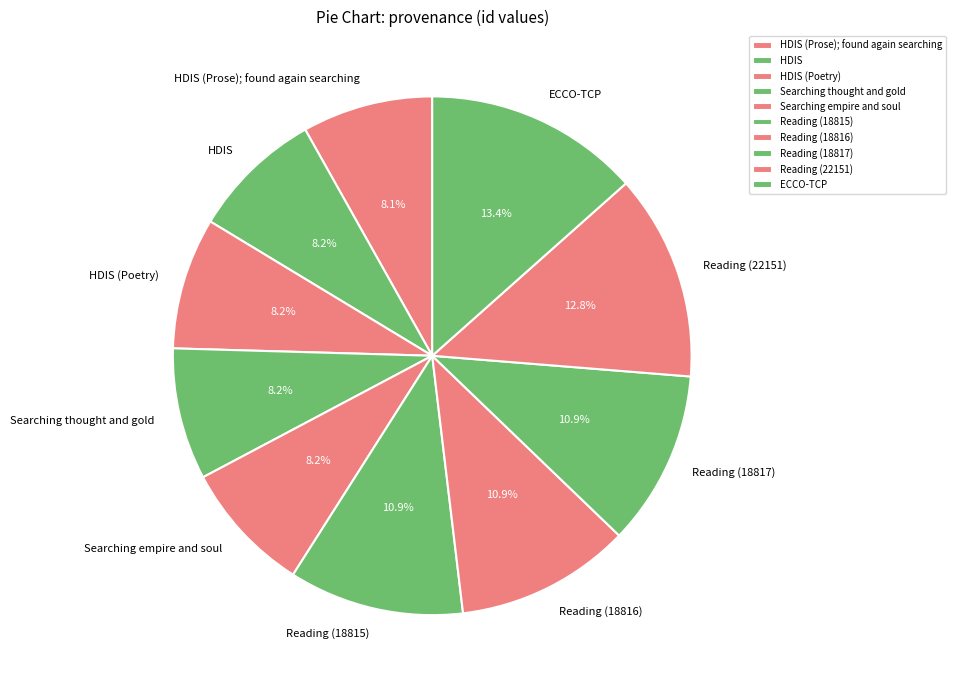

Is it true that HDIS (Poetry) is 8% of the pie?

True